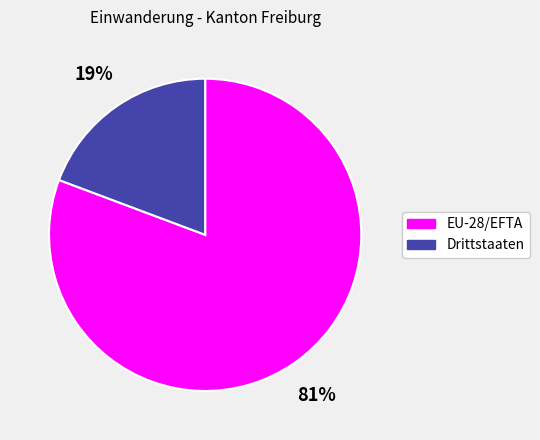

Which category has the smallest portion of the pie?

Drittstaaten